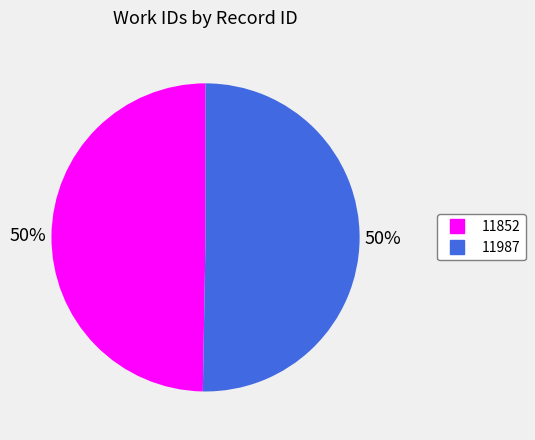

Is the sum of 11852 and 11987 greater than half?

Yes